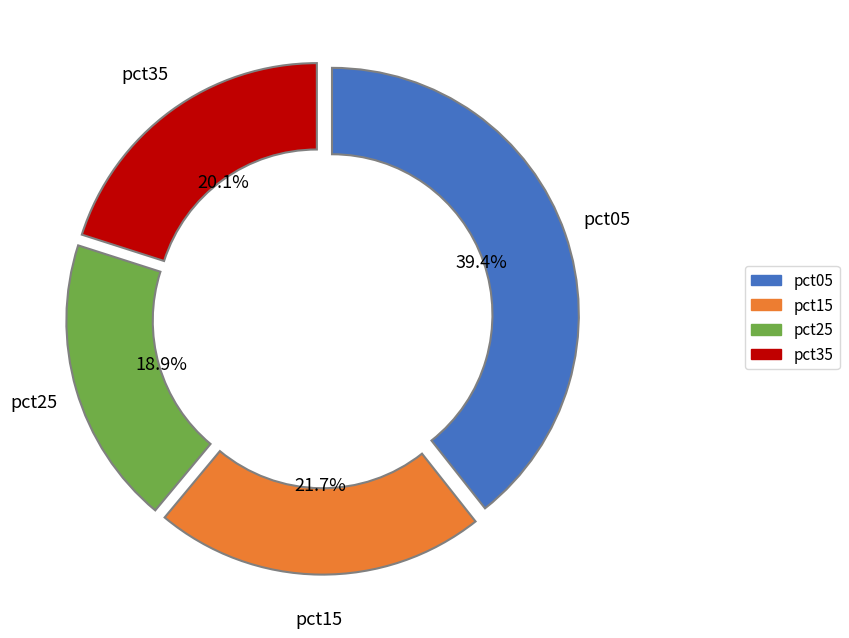

Does any single category account for the majority?

No